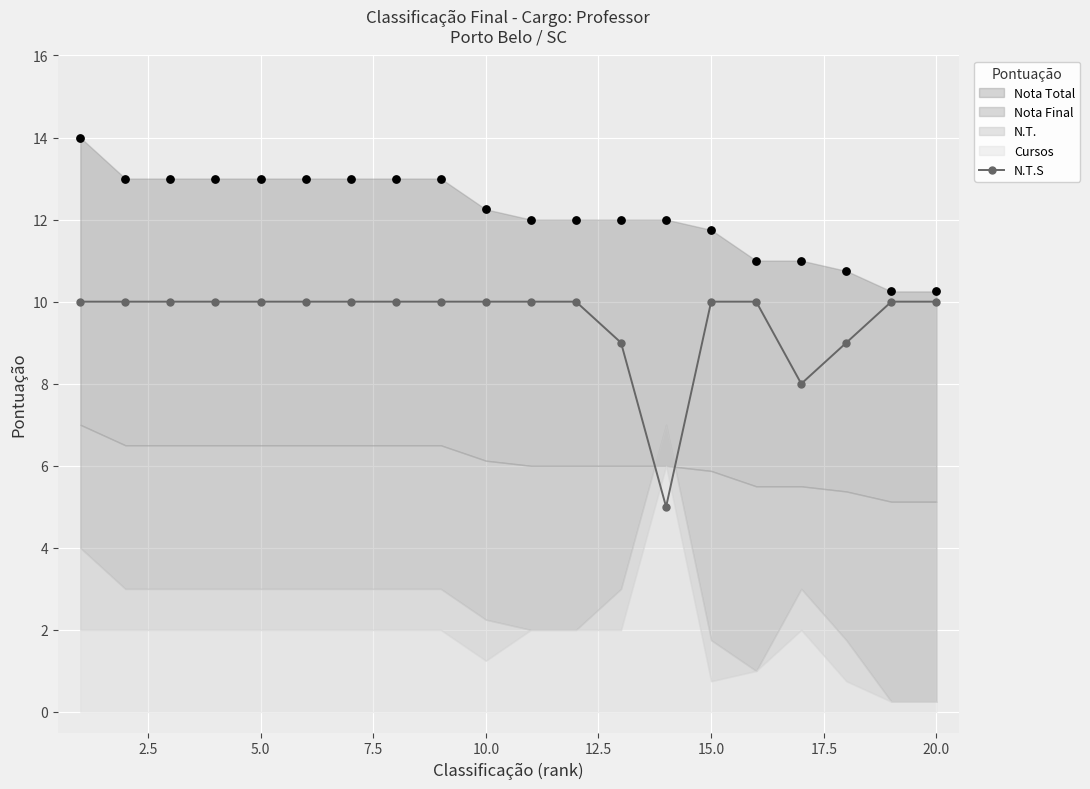

What is the lowest value of the N.T.S series?

5